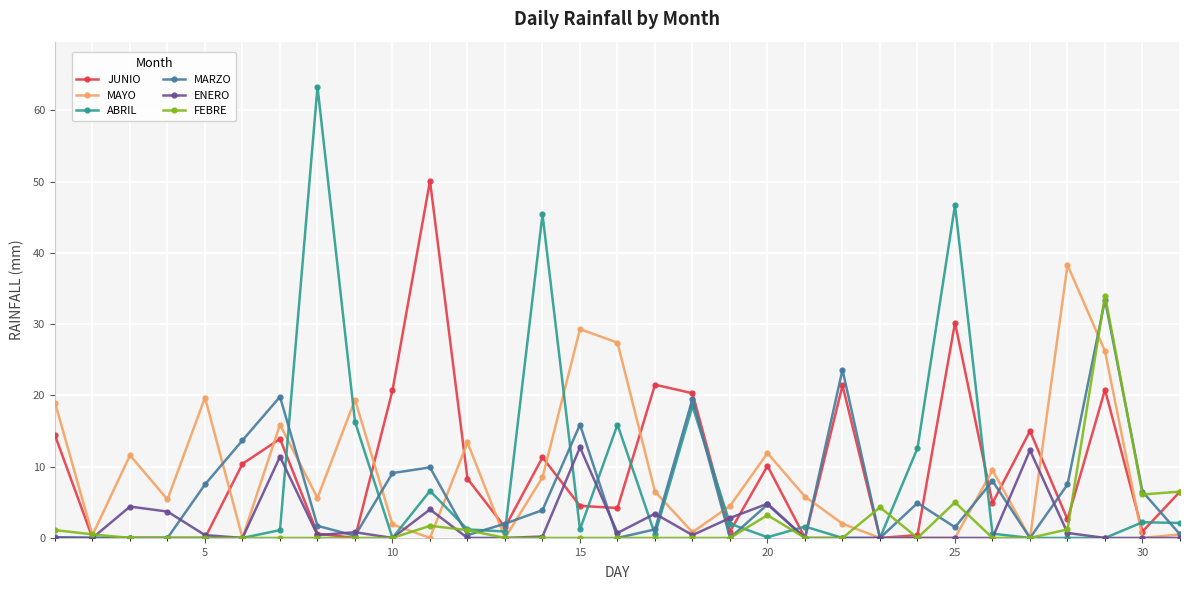

How many lines are shown in the chart?

6